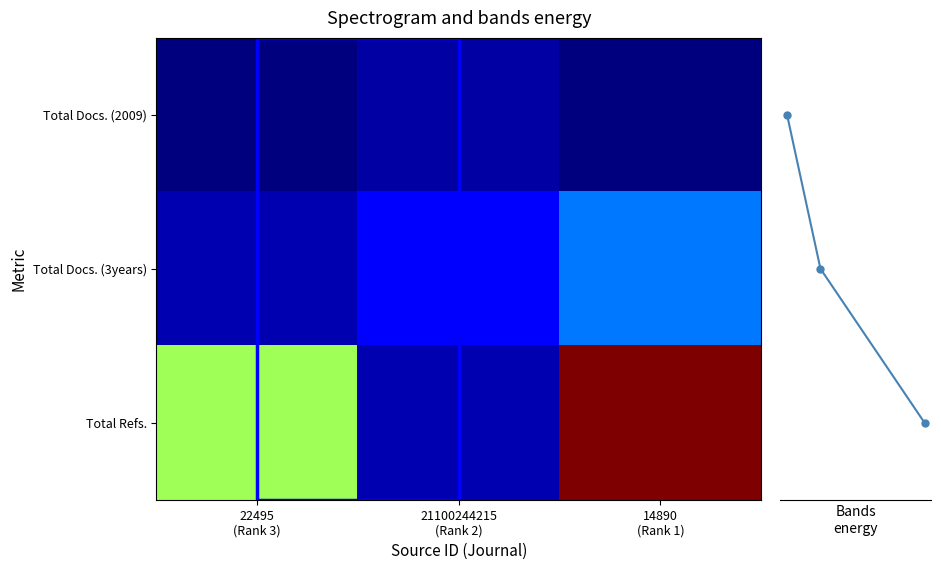

True or false: Total Refs. has a value of 11 at 21100244215 (Rank 2).

False